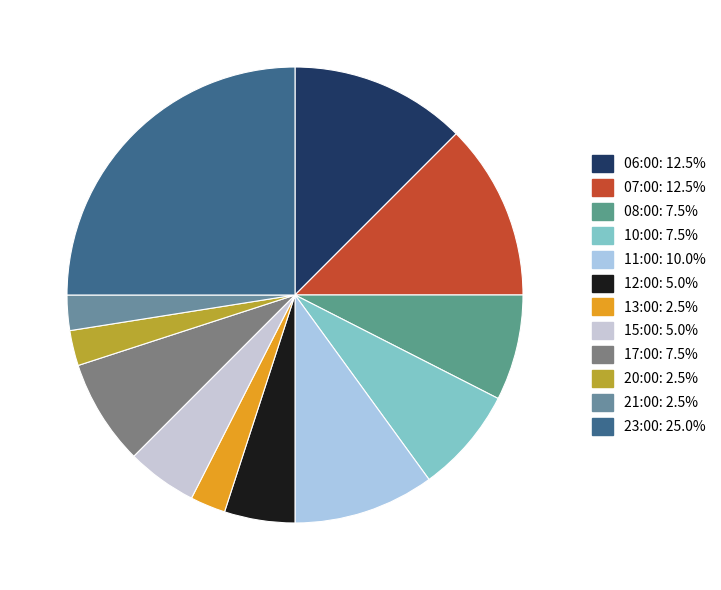

Which has a higher value, 20:00 or 17:00?

17:00